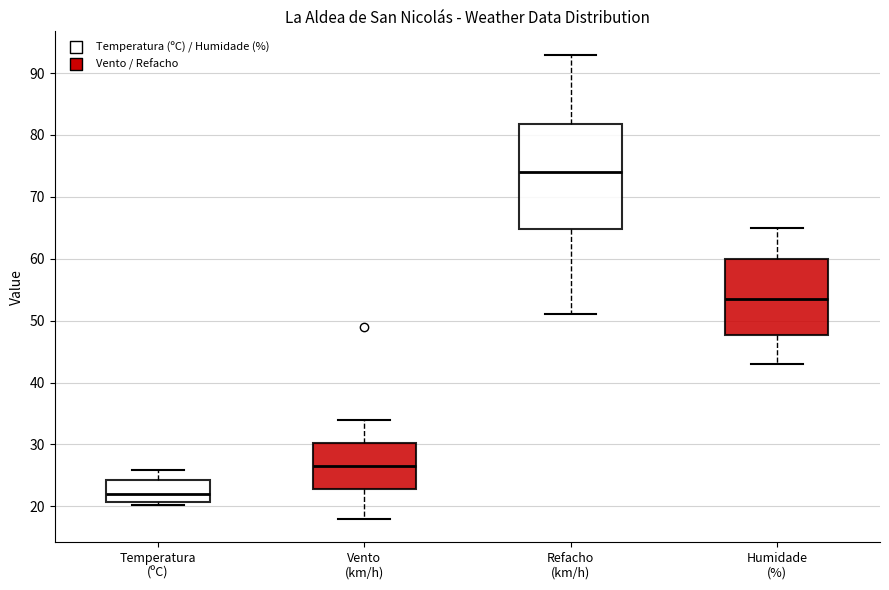

Which box's median line is the lowest?

Temperatura (ºC)